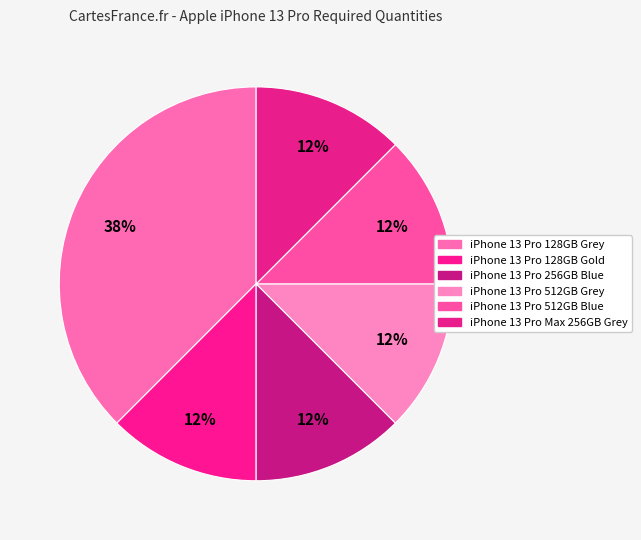

Does iPhone 13 Pro 512GB Blue account for over 50% of the chart?

No